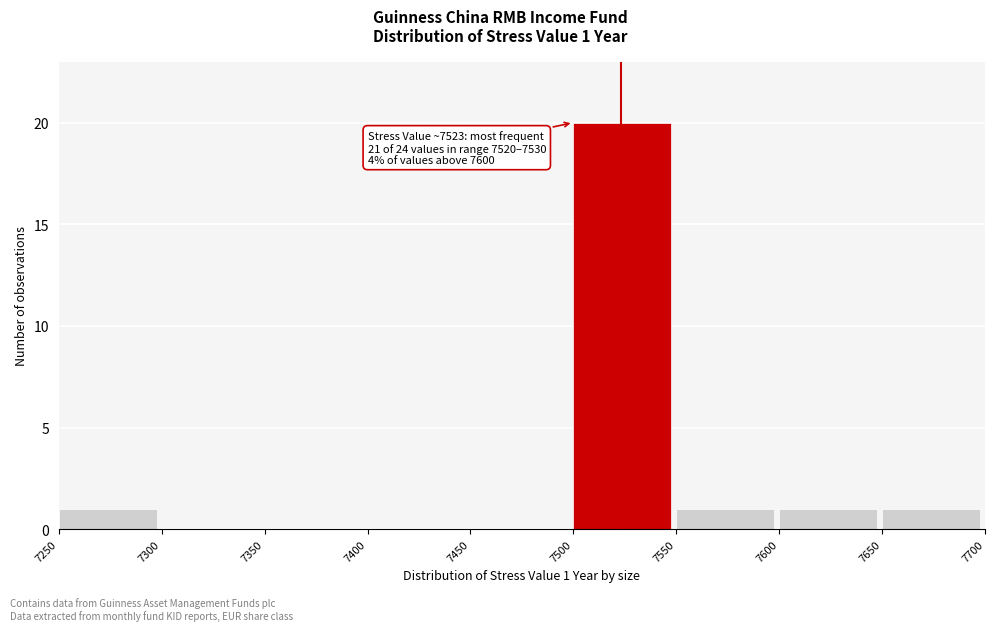

Which range on the x-axis has the tallest bar?

7500 to 7550